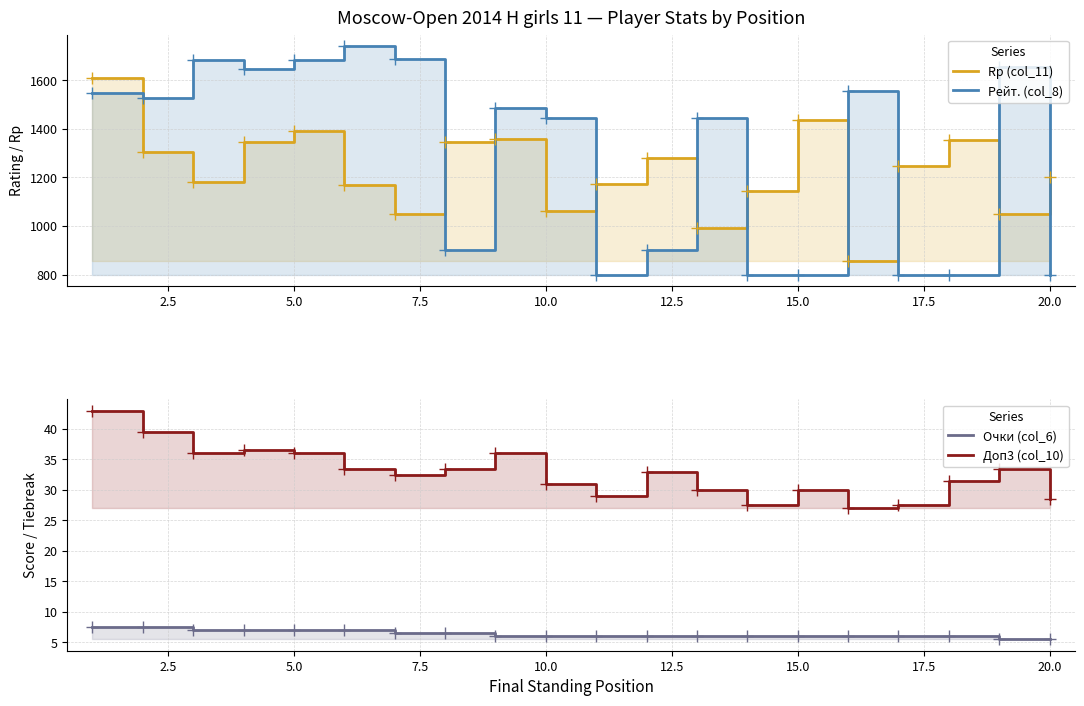

What is the minimum value shown in the chart?

5.5